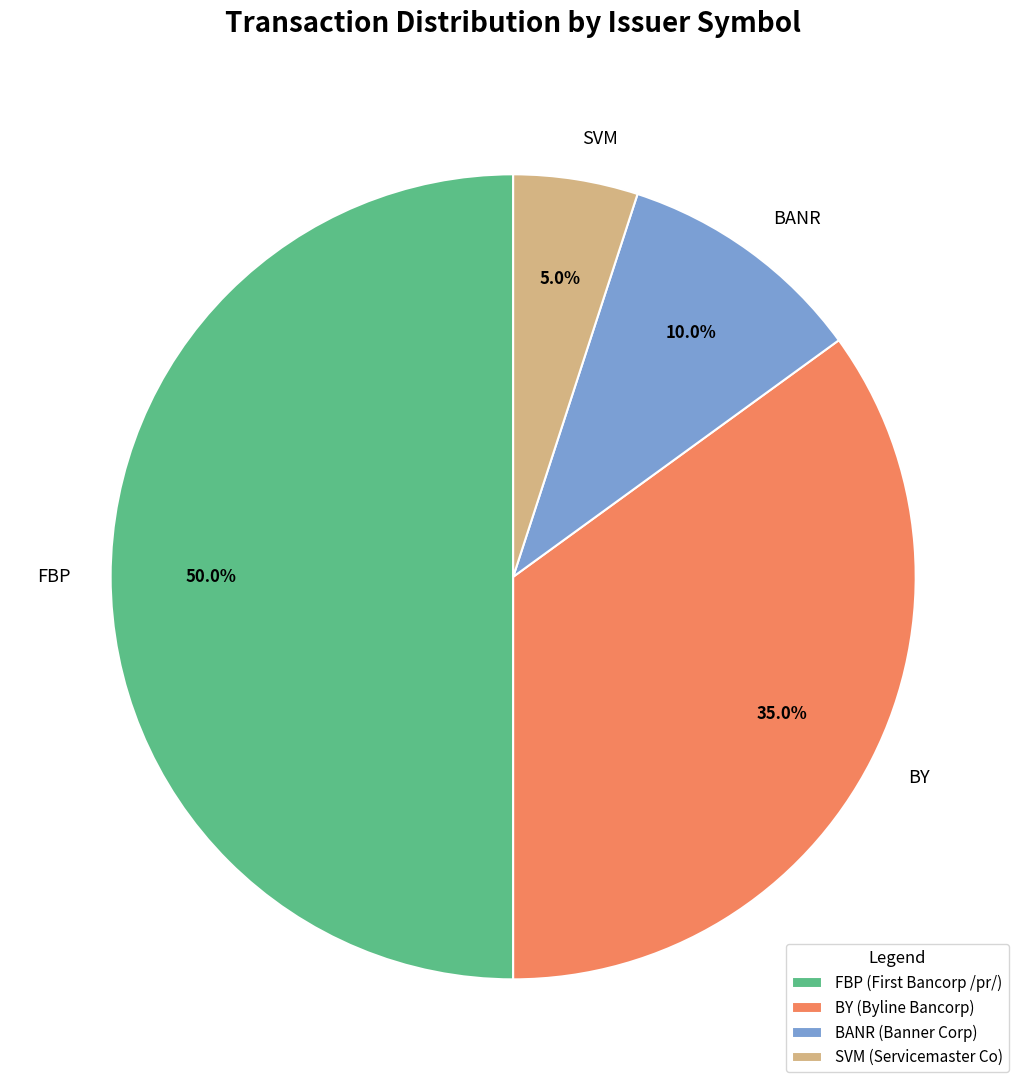

What percentage do BY and BANR together represent?

45.0%